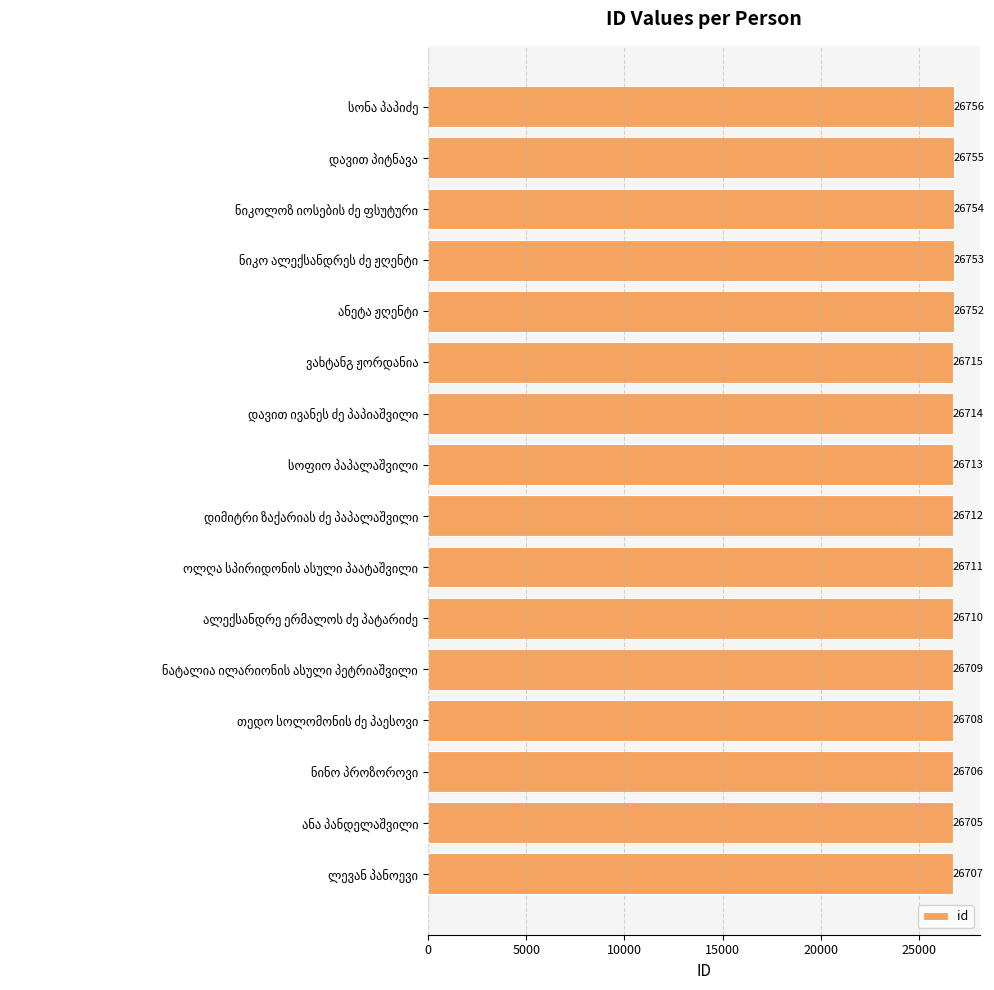

What is the greatest value displayed?

26756